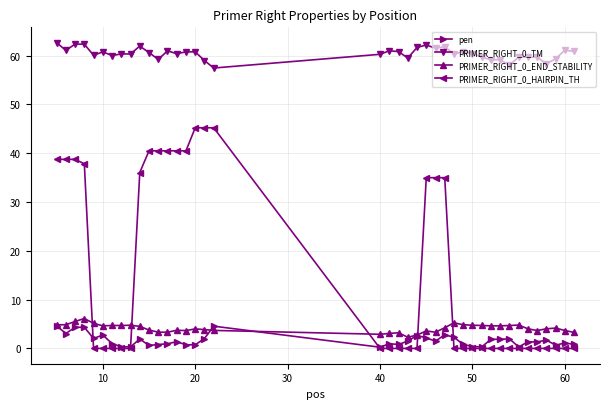

What is the maximum value shown in the chart?

62.6